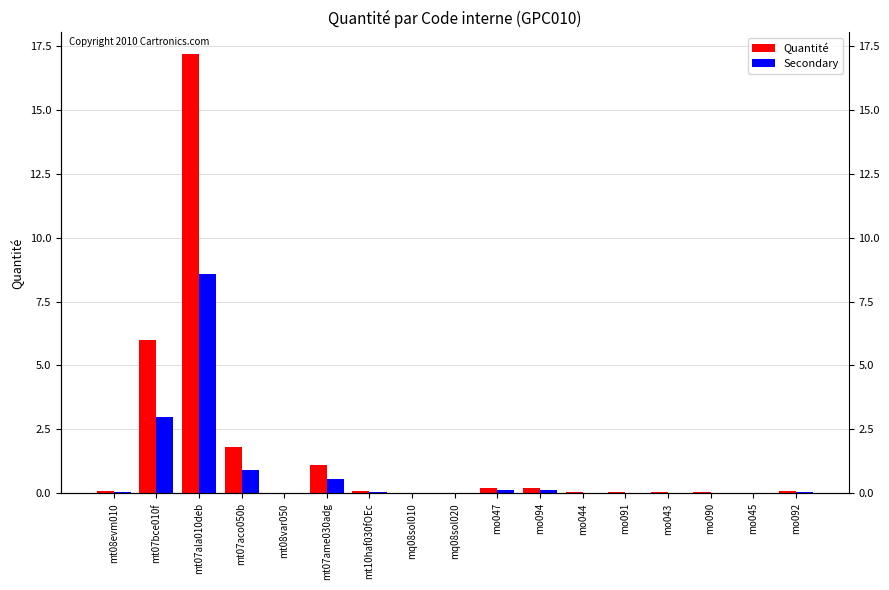

At which category is the sum across all series the highest?

mt07ala010deb